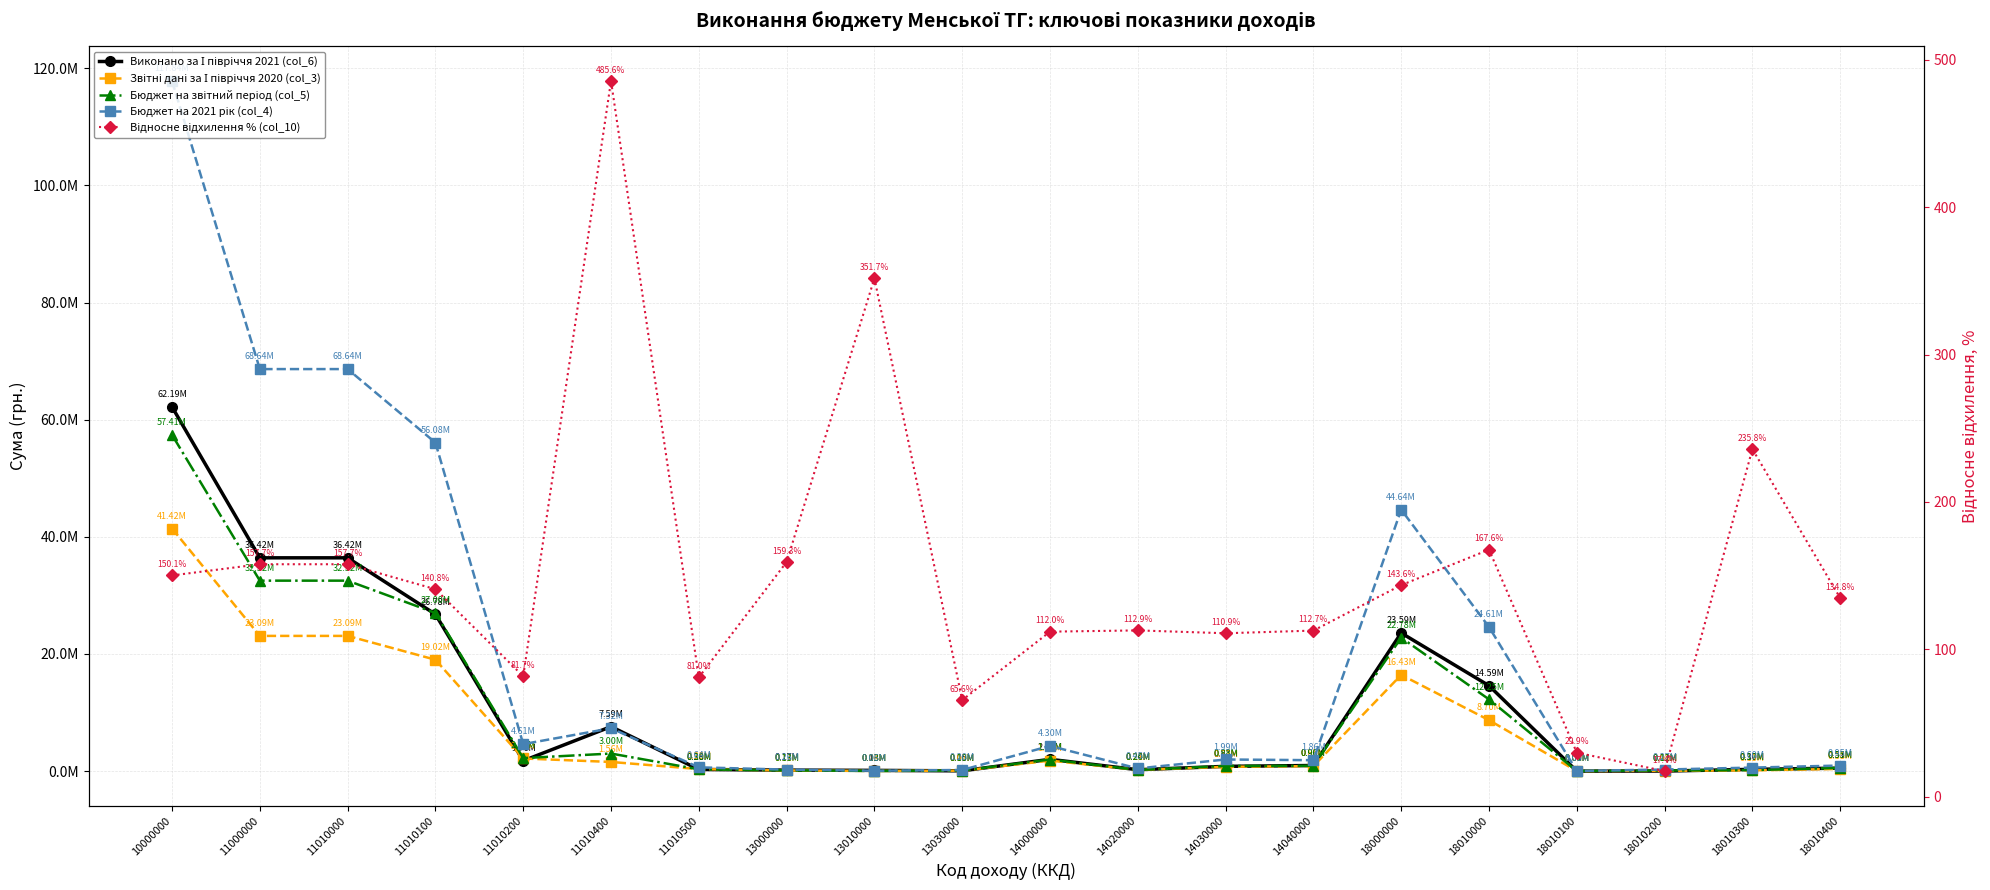

List the series in order of their peak value, highest first.

Бюджет на 2021 рік (col_4), Виконано за І півріччя 2021 (col_6), Бюджет на звітний період (col_5), Звітні дані за І півріччя 2020 (col_3), Відносне відхилення % (col_10)